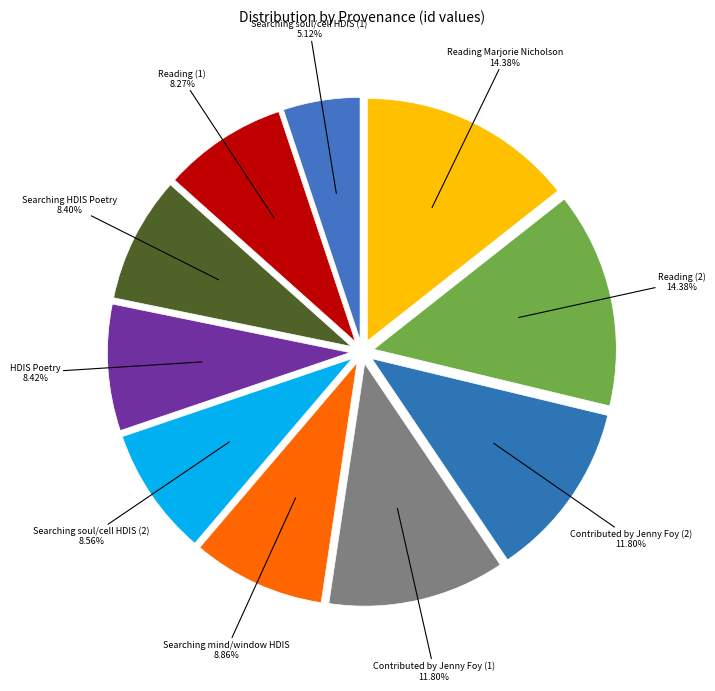

What percentage is the HDIS Poetry slice, to the nearest percent?

8%